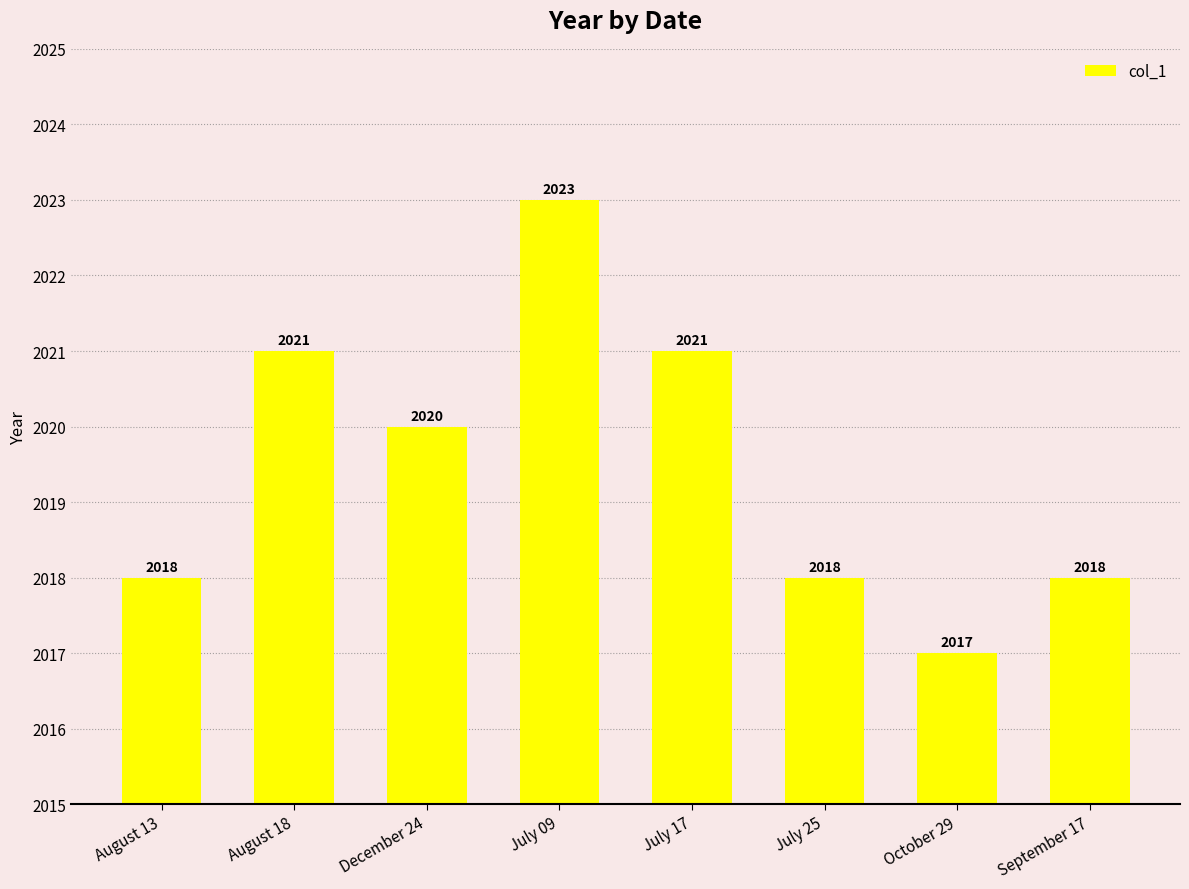

At which category does the chart reach its peak across all series?

July 09